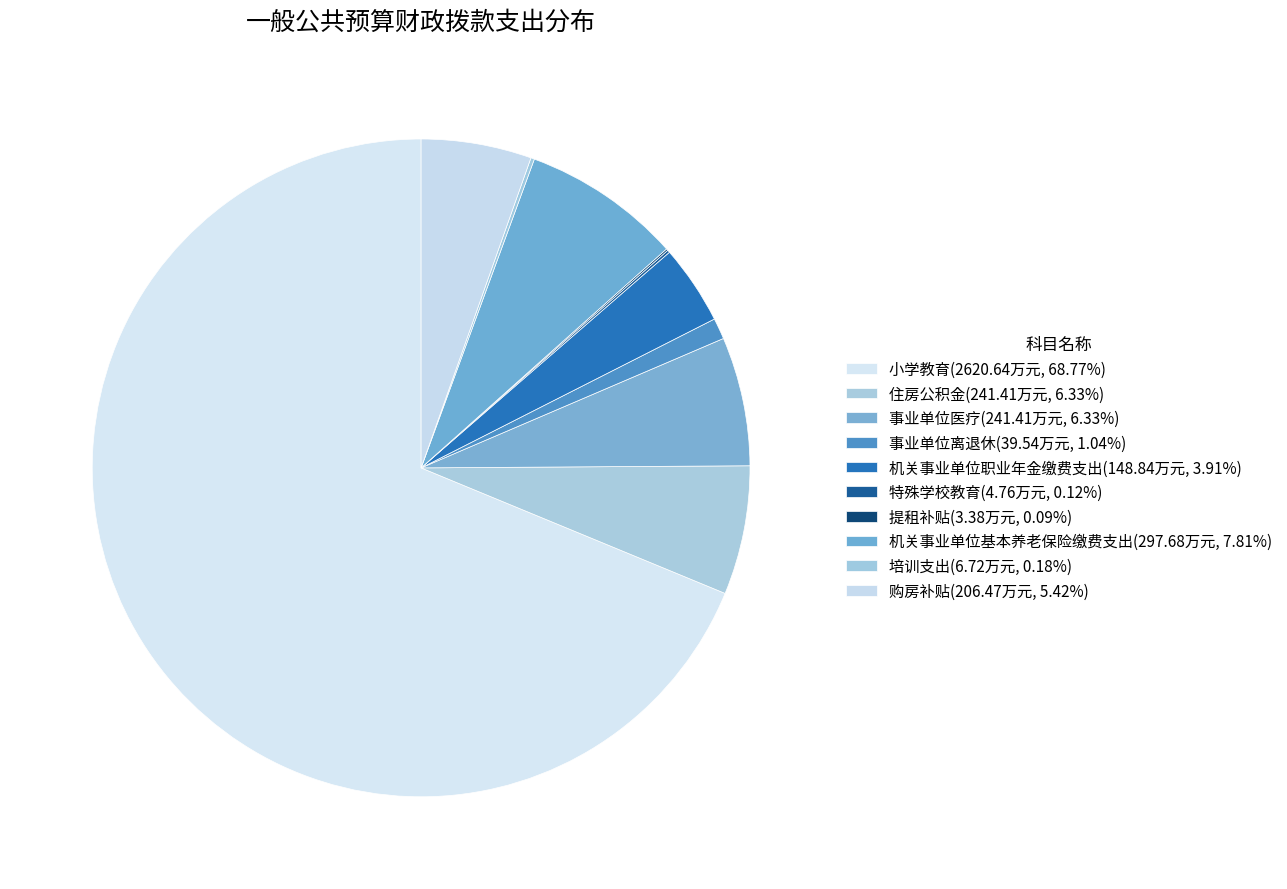

Is there any slice that represents more than half of the pie?

Yes